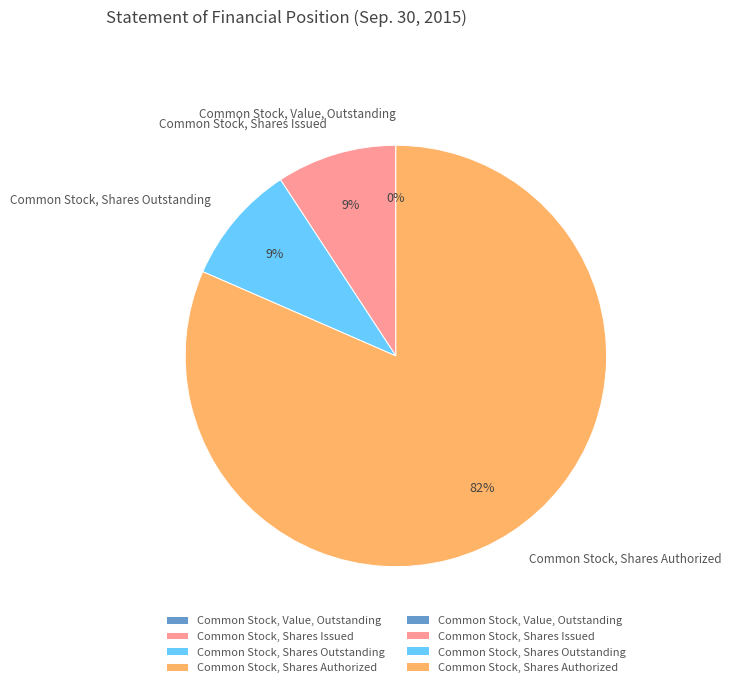

Which slice is the largest?

Common Stock, Shares Authorized